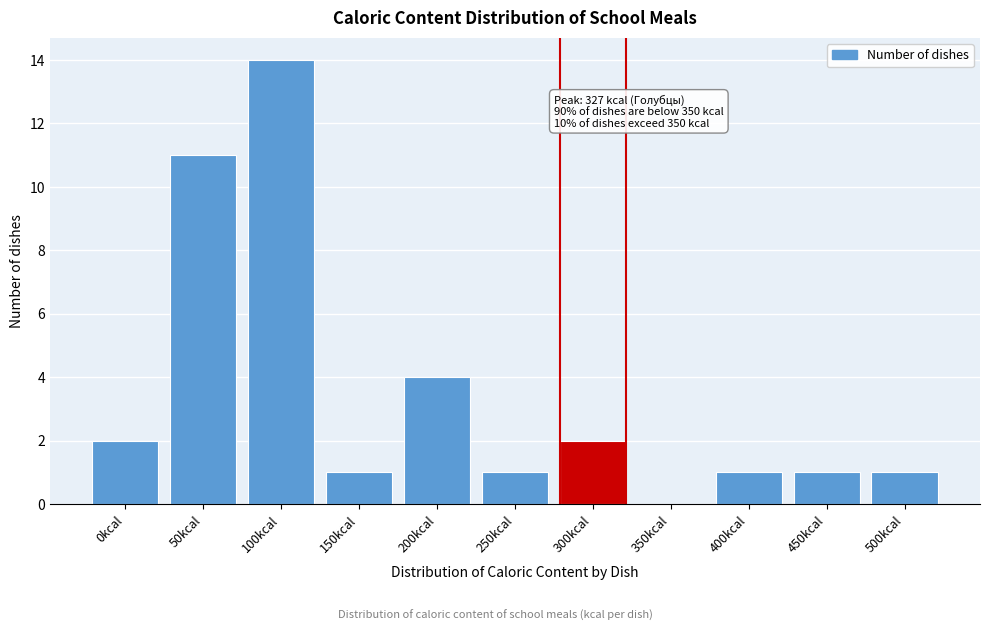

Reading right to left, what are all the values shown in this chart?

500kcal=1	450kcal=1	400kcal=1	350kcal=0	300kcal=2	250kcal=1	200kcal=4	150kcal=1	100kcal=14	50kcal=11	0kcal=2